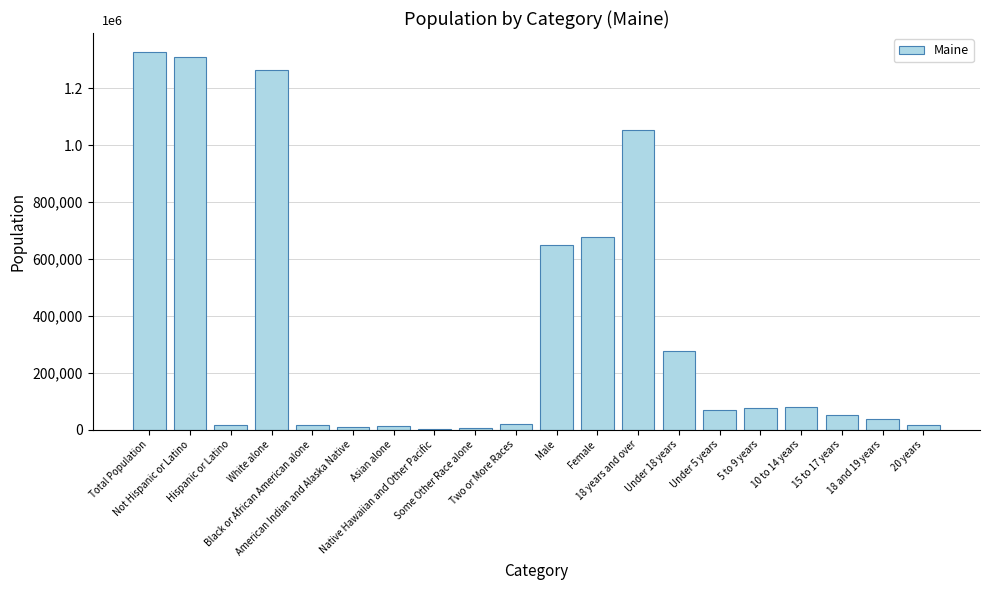

What is the ratio of the value at Male to the value at 18 and 19 years?

17.8